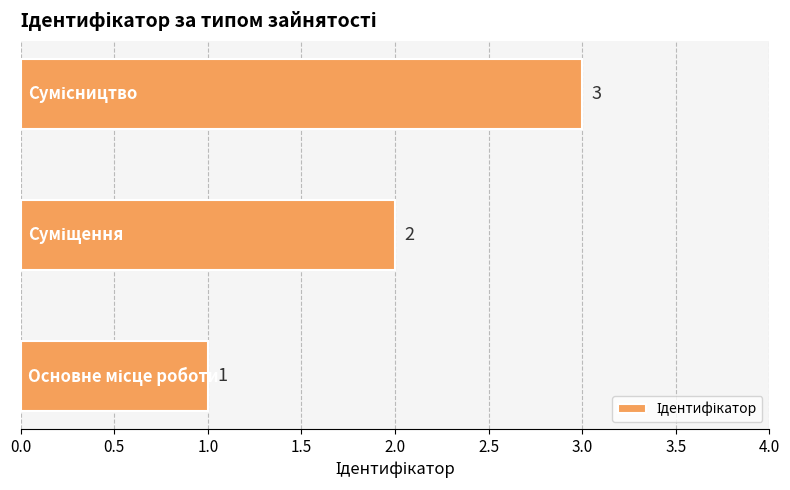

Count the values in the range 1 to 3.

3